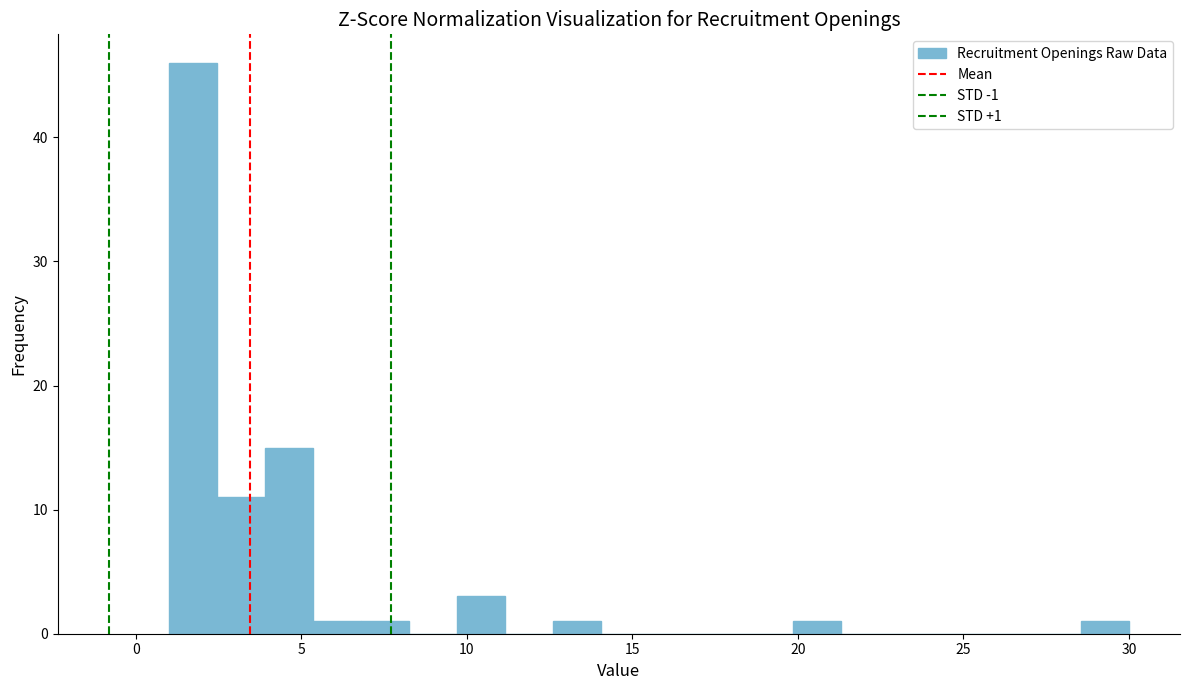

Around what value on the x-axis is the tallest bar? Give the approximate position of its centre, as read against the axis.

1.5